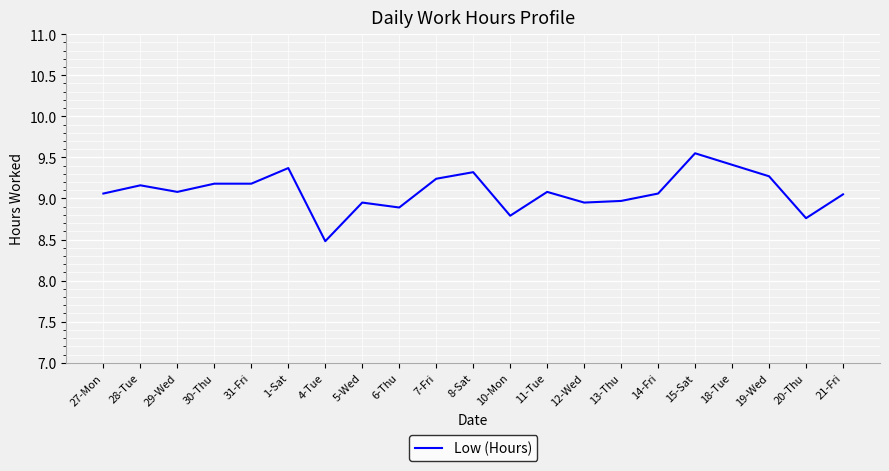

Approximately how many times larger is the value at 8-Sat compared to 18-Tue?

1.0